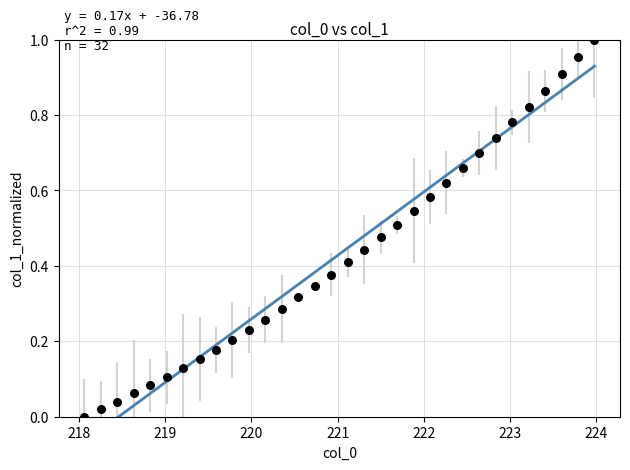

What is the range of X values (max minus min)?

5.9